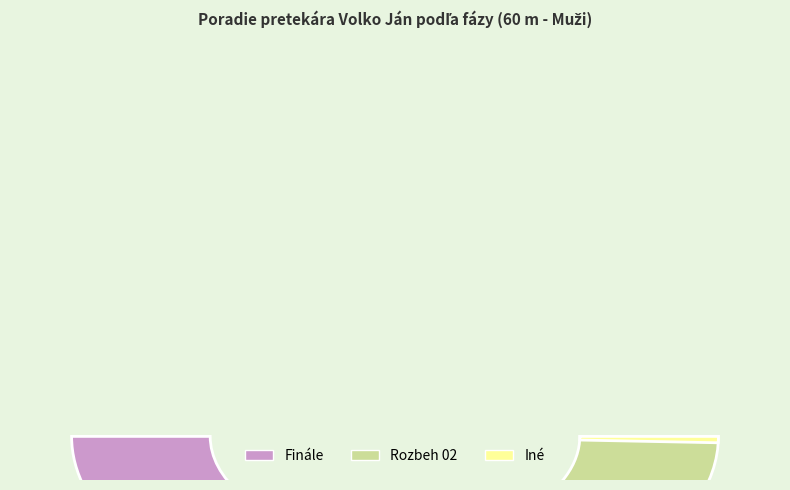

Is there any slice that represents more than half of the pie?

Yes